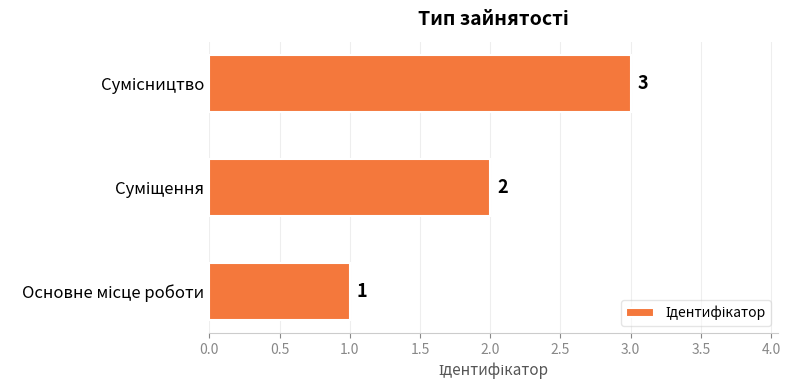

Count the values in the range 1 to 3.

3